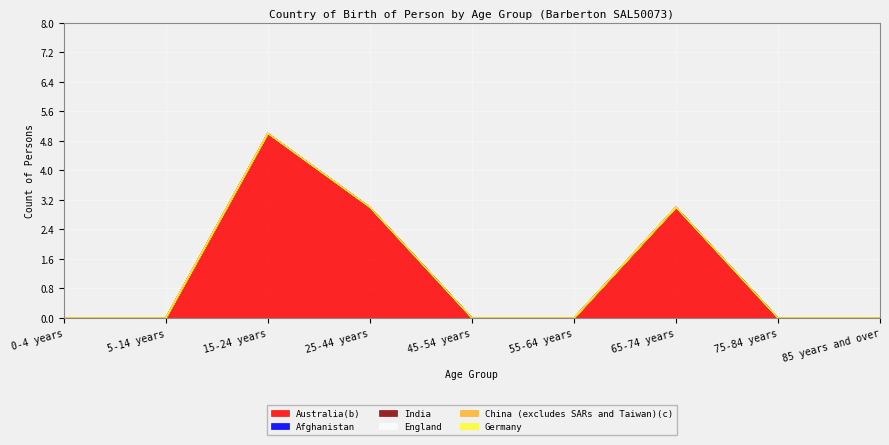

At 45-54 years, list the series in order from largest to smallest.

Australia(b), Afghanistan, India, England, China (excludes SARs and Taiwan)(c), Germany